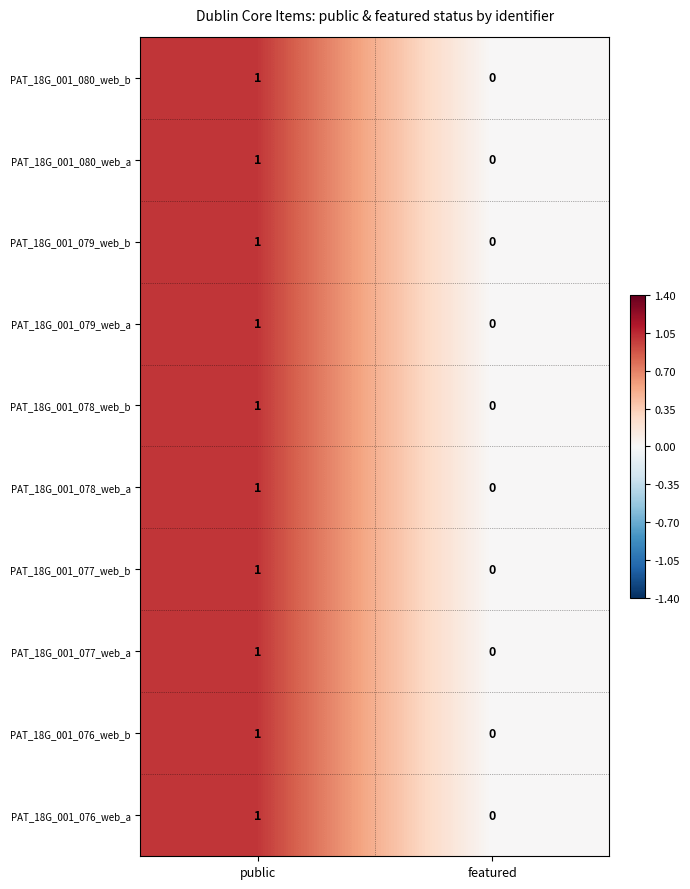

True or false: PAT_18G_001_079_web_b has a value of 2 at public.

False